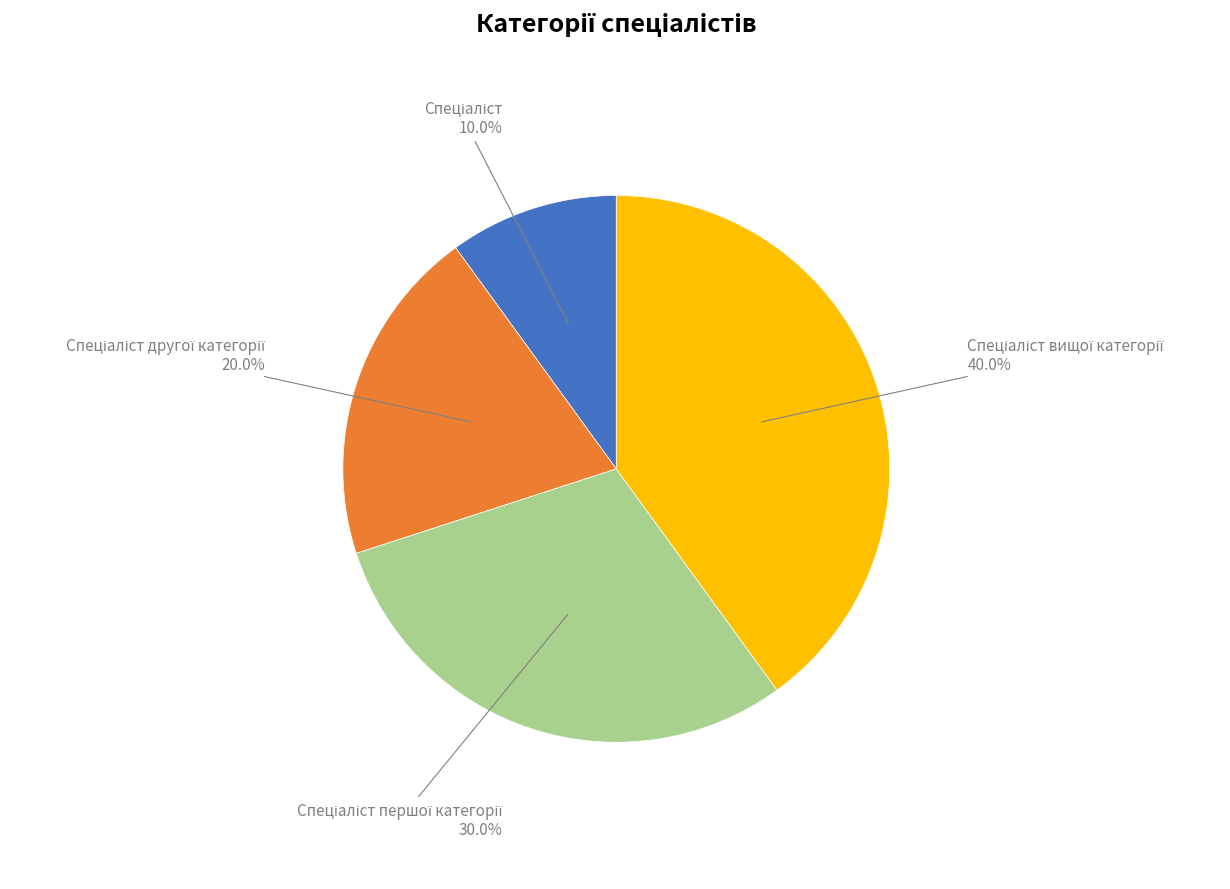

Does any single category account for the majority?

No